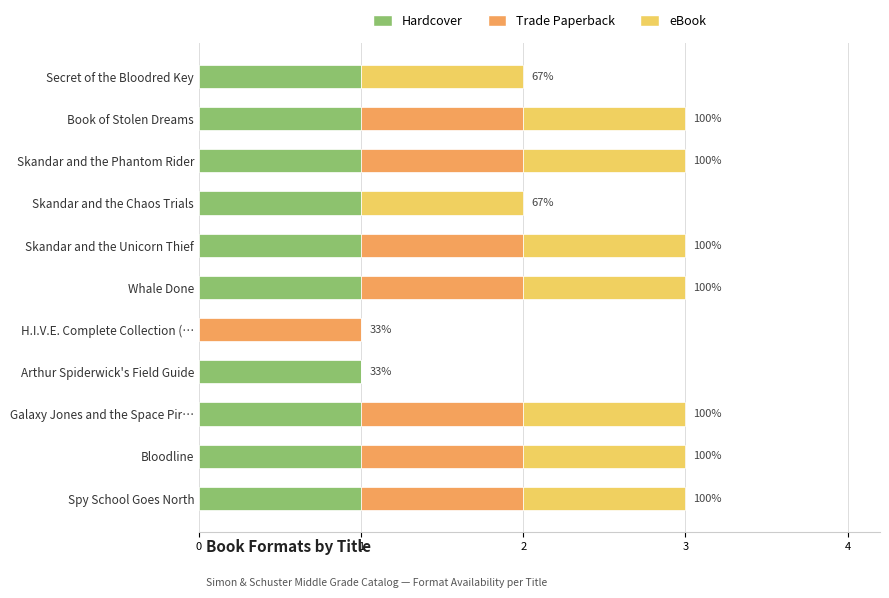

What is the sum of all Hardcover values?

10